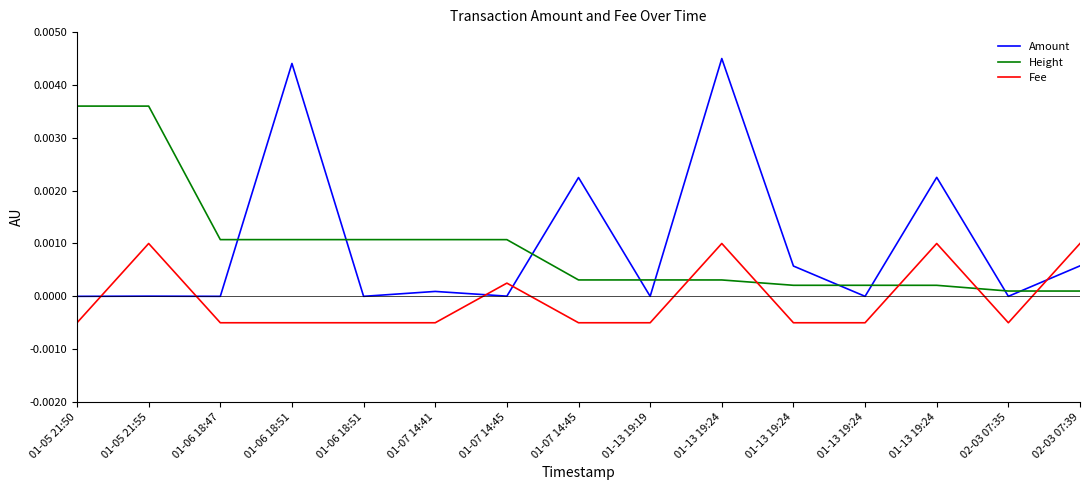

Is it true that Amount equals -0.0 at 01-13 19:24?

False